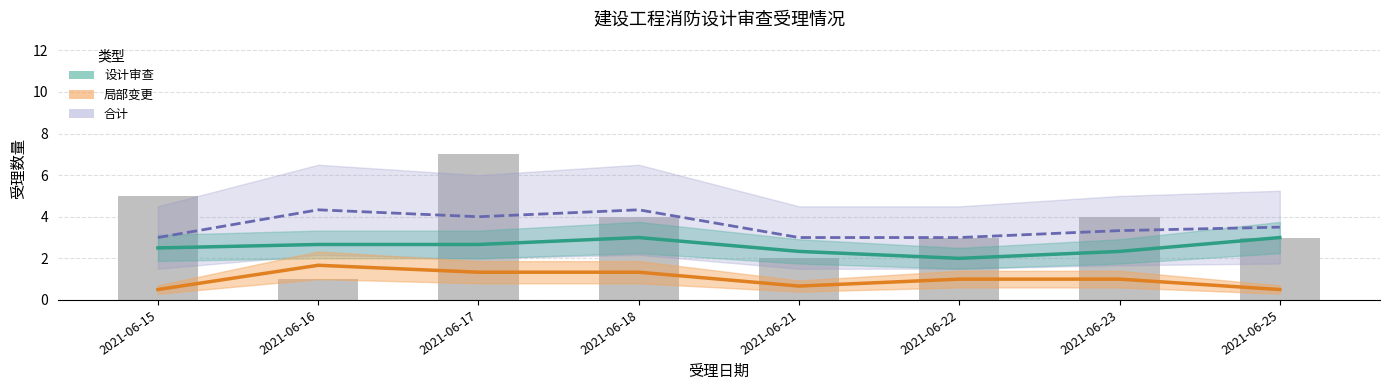

What is the sum of the 局部变更 values at 2021-06-17 and 2021-06-22?

2.3